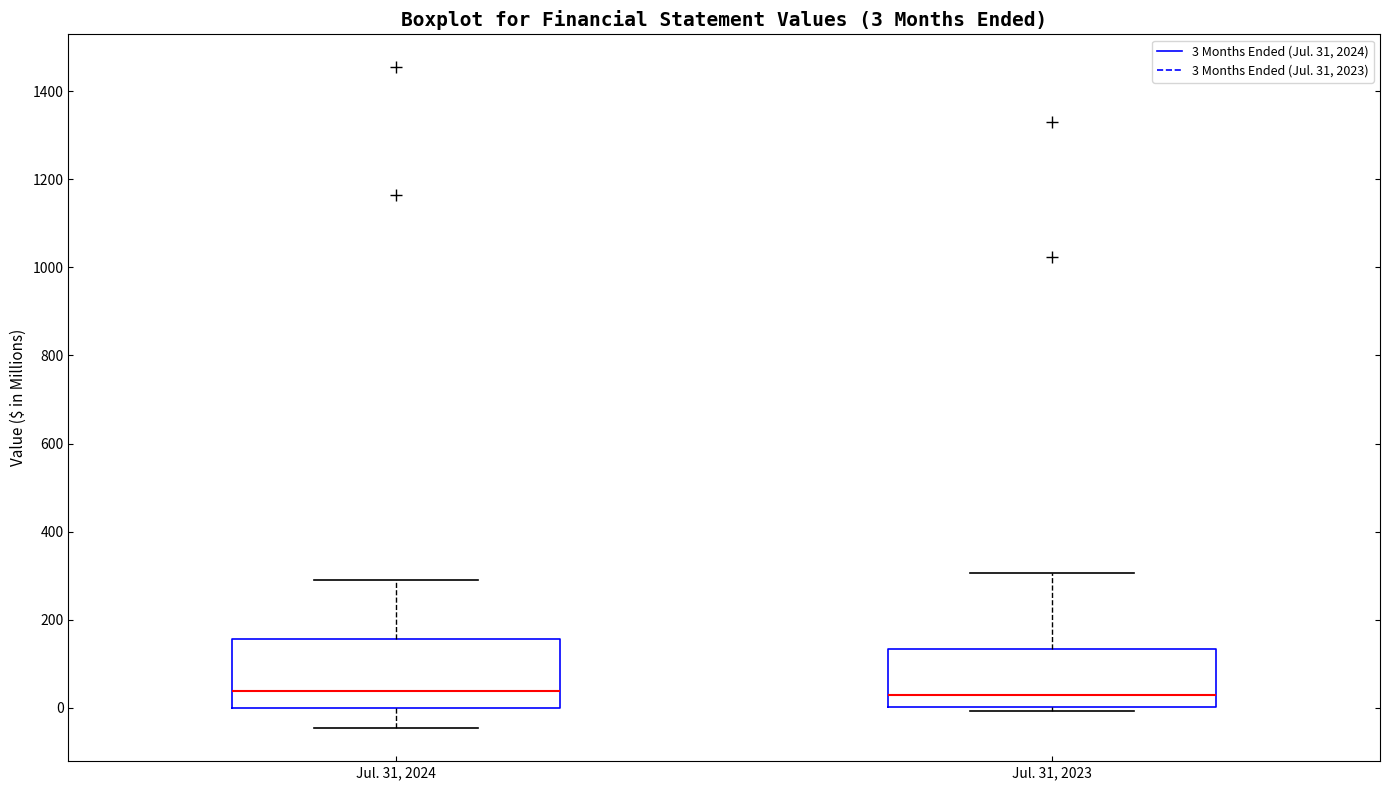

Which box is the tallest, from its lower edge to its upper edge?

Jul. 31, 2024